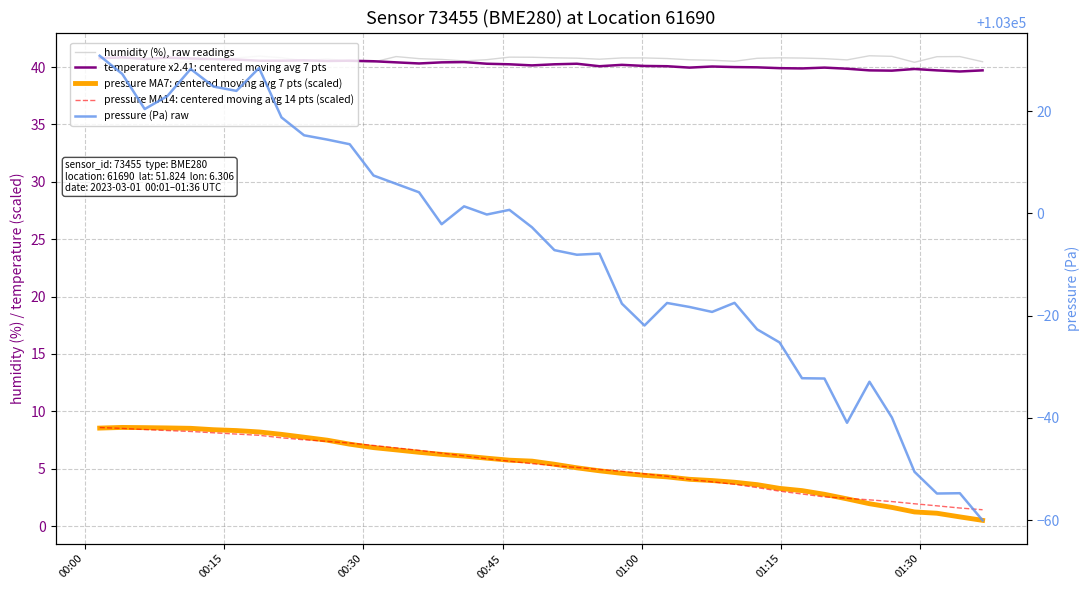

How many lines are shown in the chart?

5